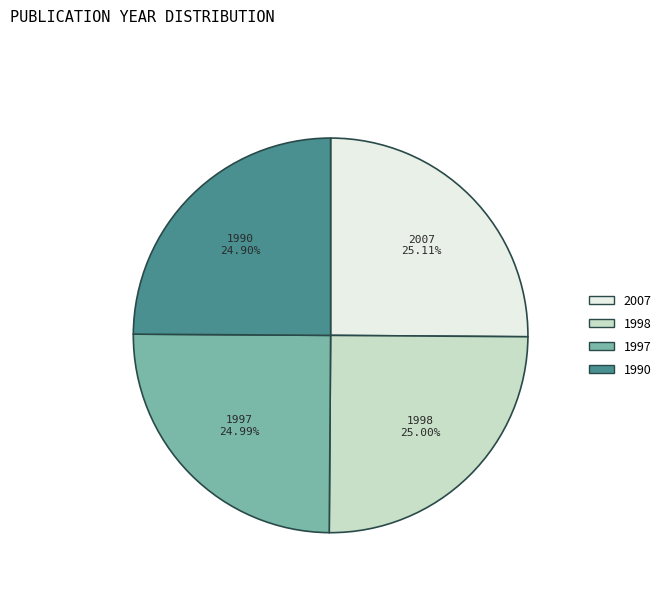

Does 1990 represent more than half of the total?

No